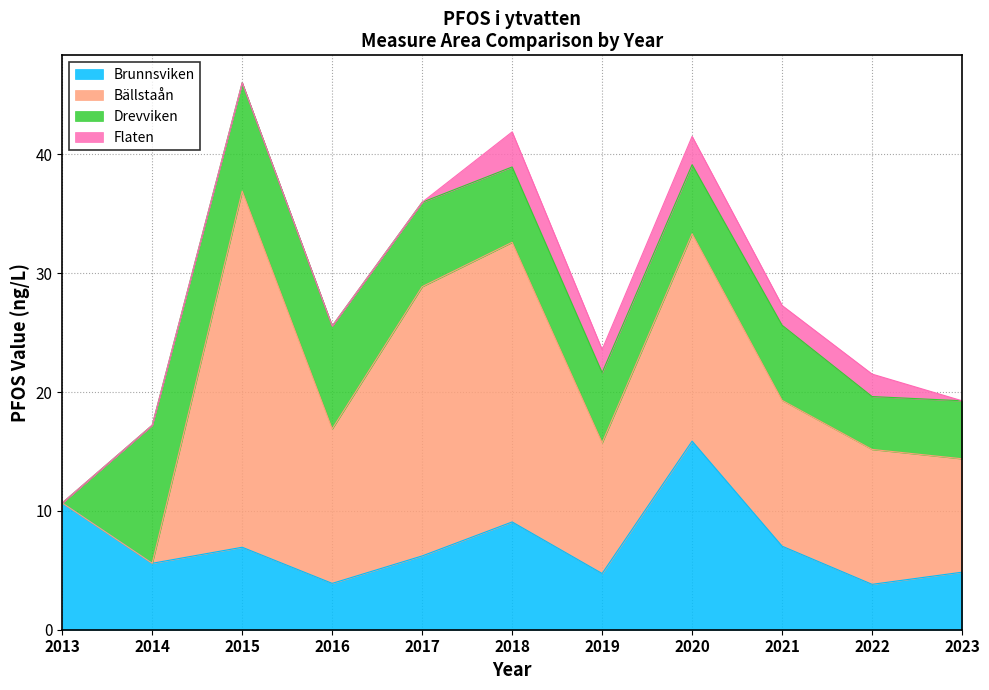

What is the value of the Brunnsviken point at the 8th from the left?

15.9